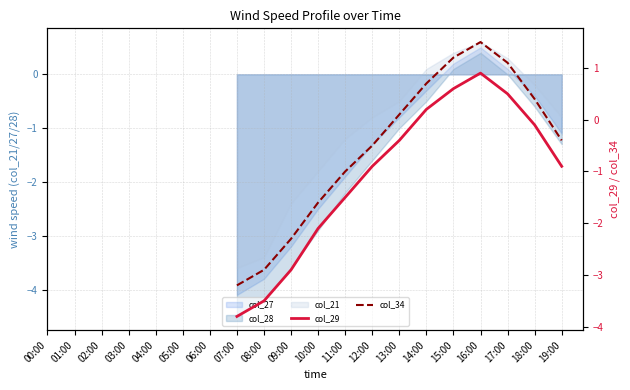

How many interior local peaks does the col_29 series have?

1